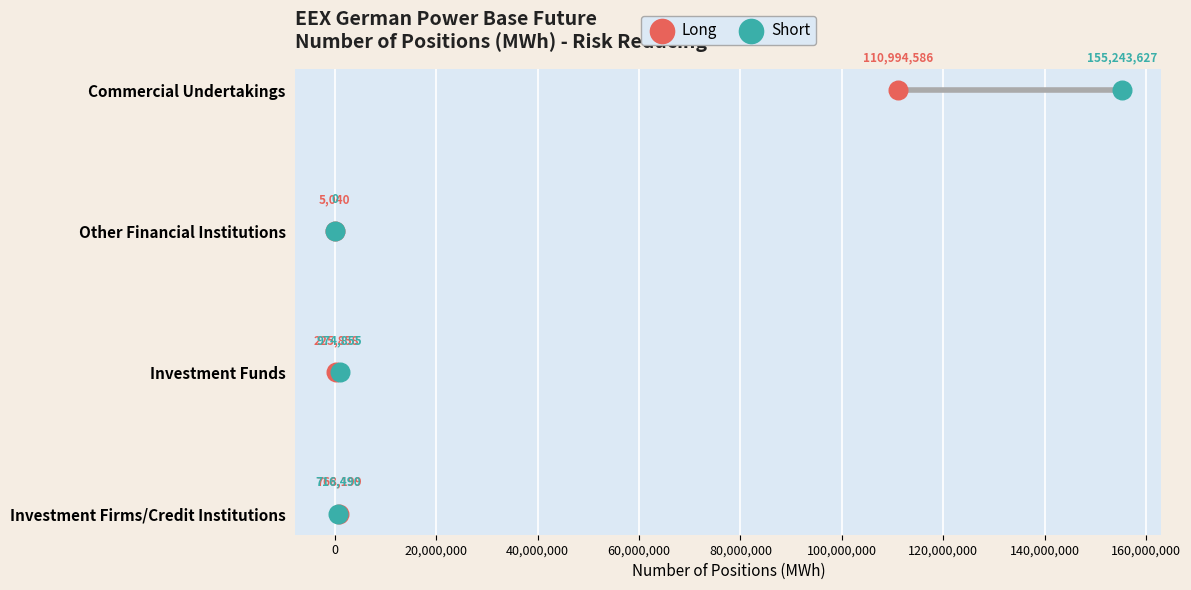

What are all the series names shown in the legend?

Long, Short